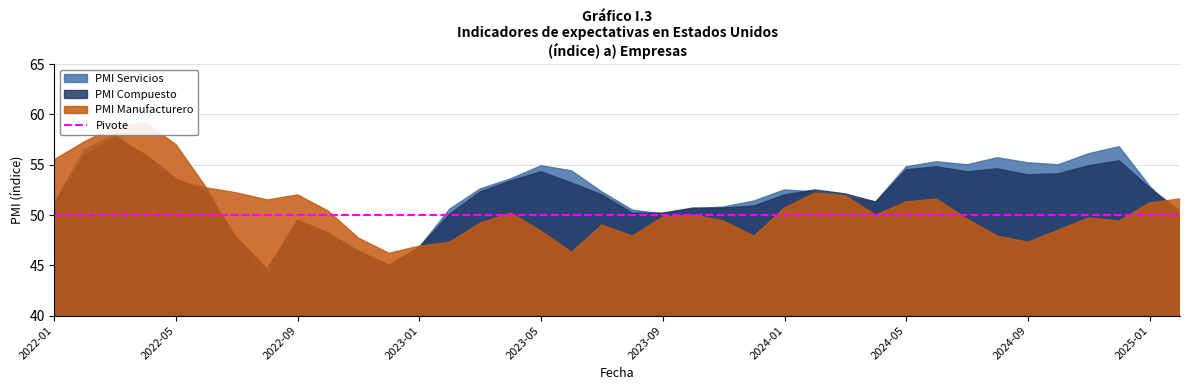

What is the minimum value for PMI Compuesto?

44.6